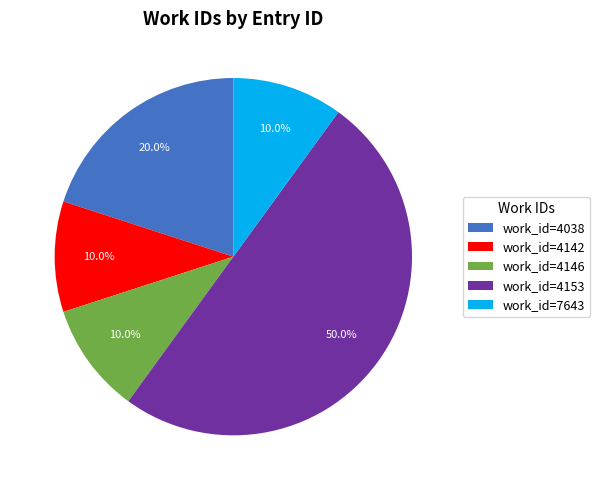

Combined, do work_id=4142 and work_id=4146 account for over 50%?

No